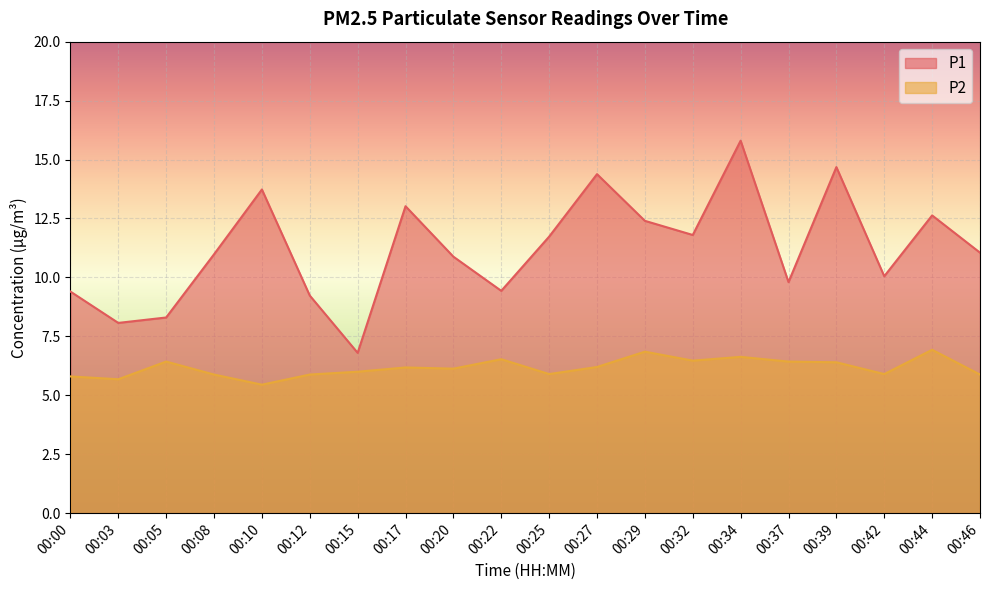

What is the greatest value displayed?

15.8